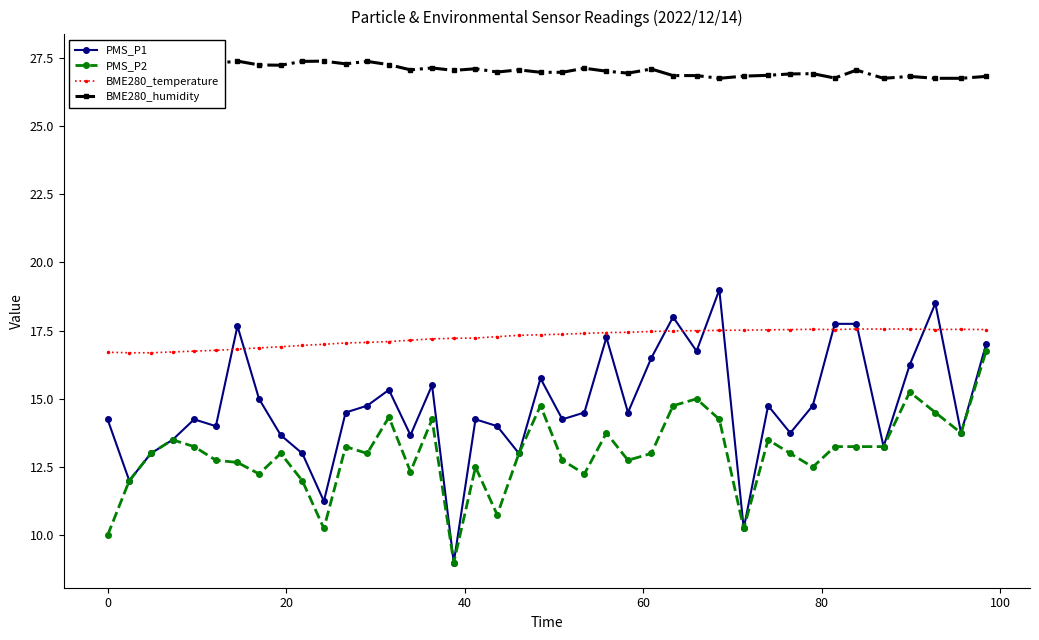

Which series has the widest spread of values?

PMS_P1